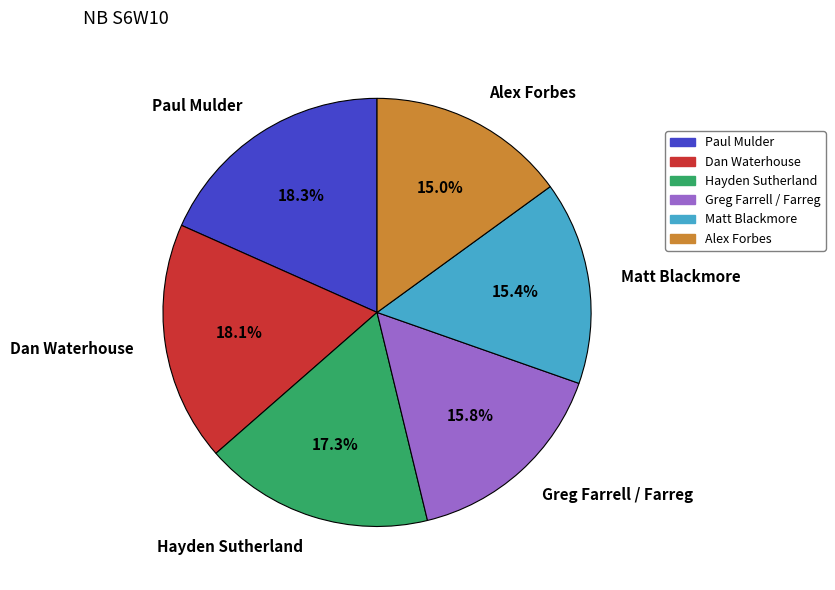

The Matt Blackmore slice represents 15% of the pie. True or false?

True